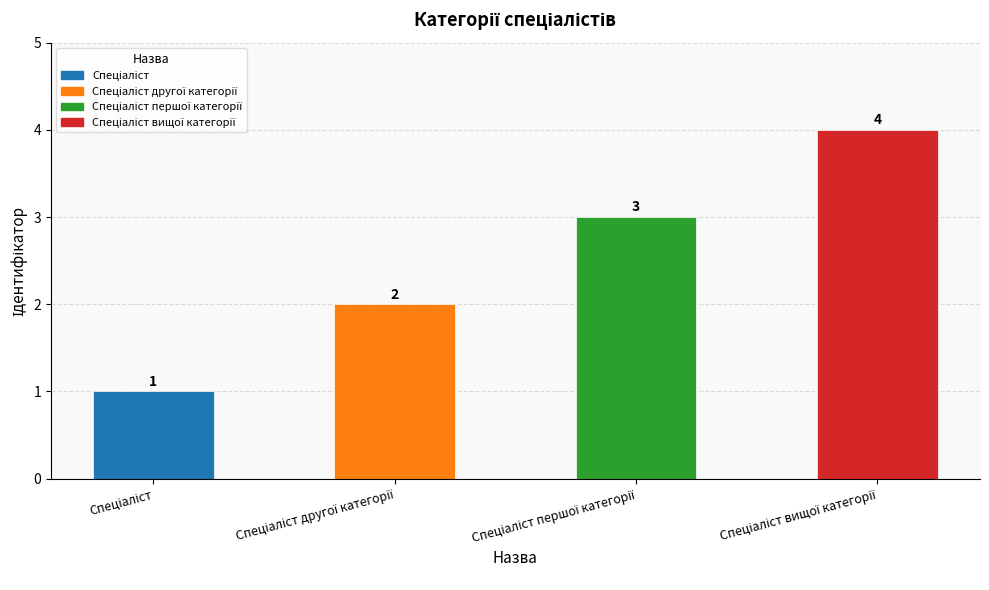

Are the bars horizontal?

No